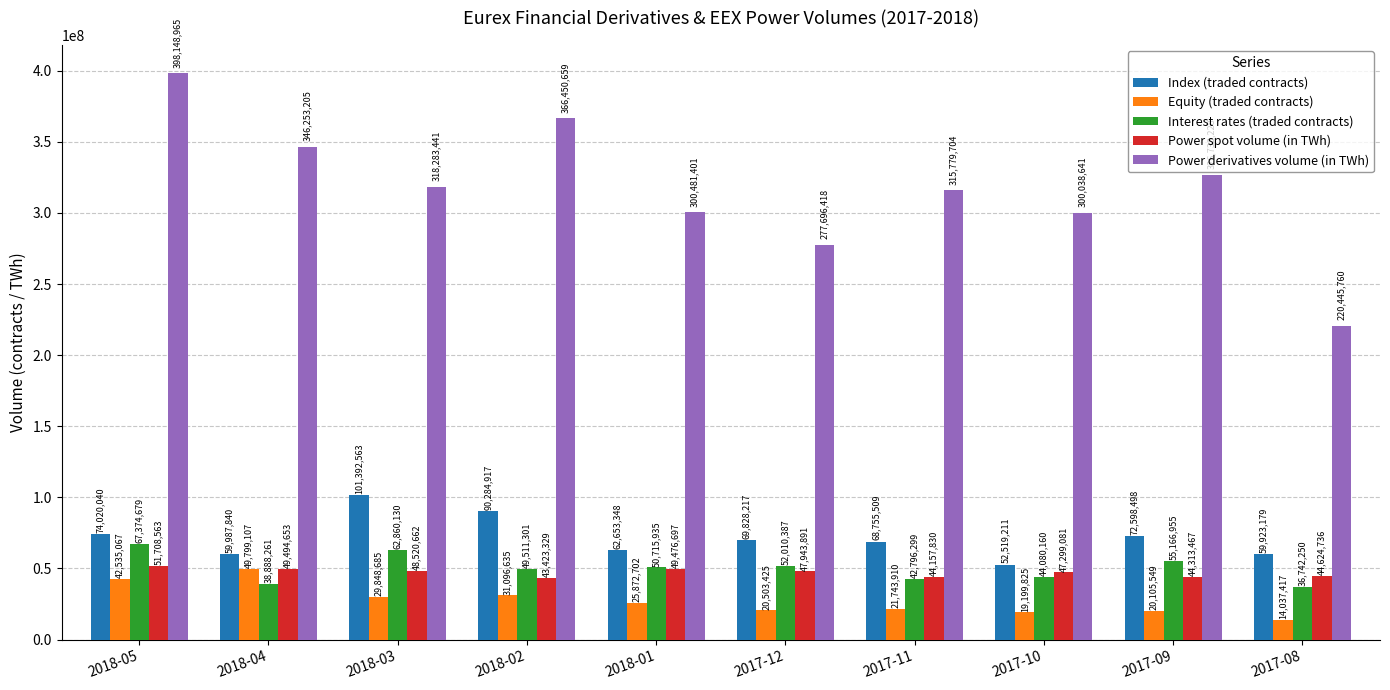

What position from the left is 2017-12?

6